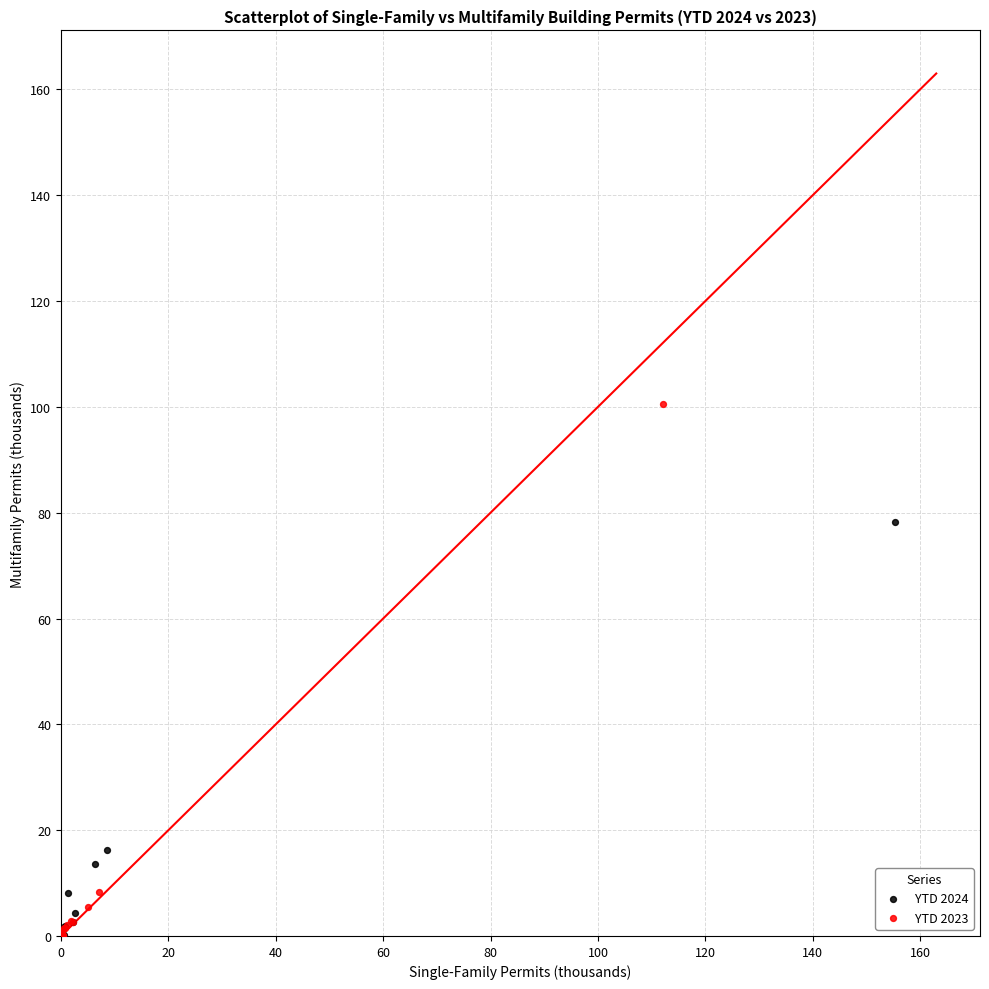

Which series contains the highest Y value?

YTD 2023